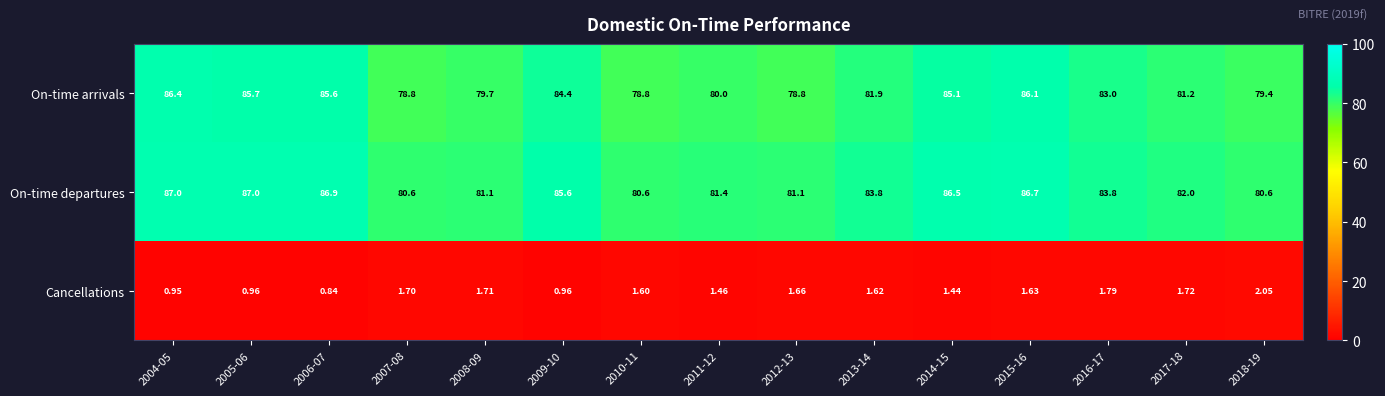

Which series changed the most between 2004-05 and 2013-14?

On-time arrivals